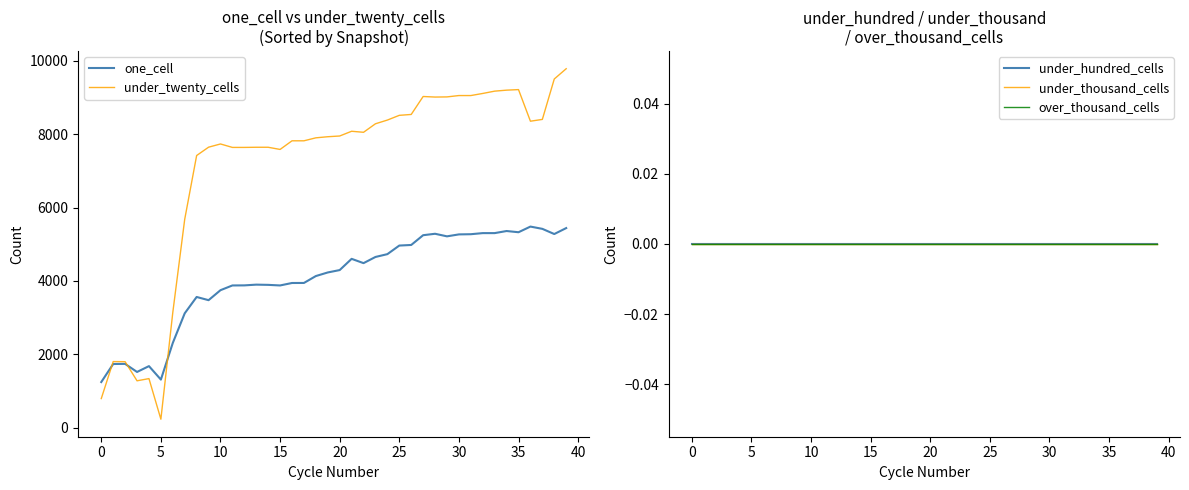

What is the label of the 22nd point from the right?

18